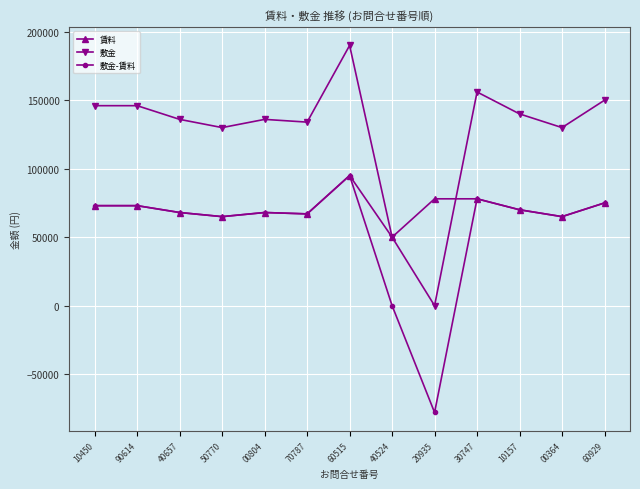

Which category has the lowest value across all series?

20935